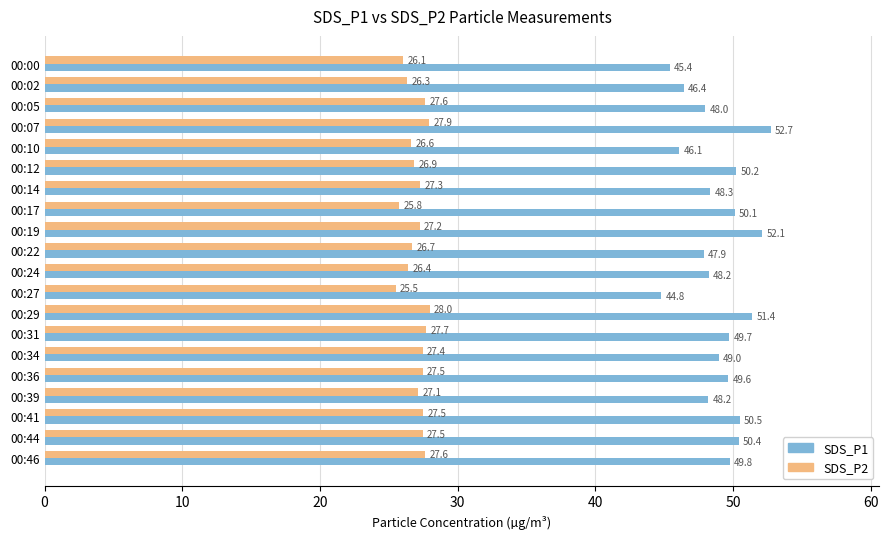

At which category is the sum across all series the highest?

00:07